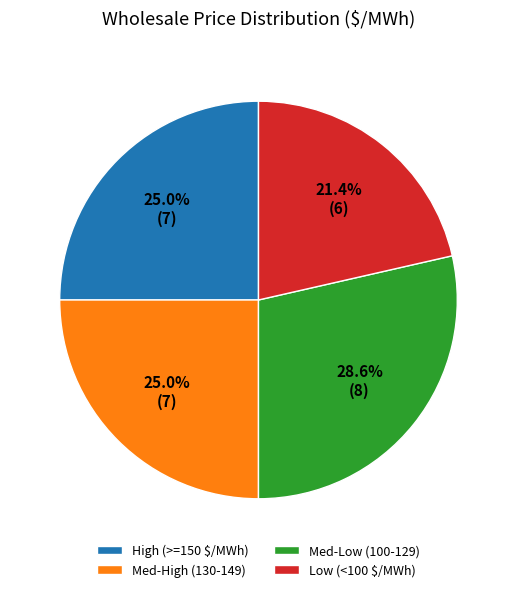

What percentage is NOT represented by High (>=150 $/MWh)?

75.0%